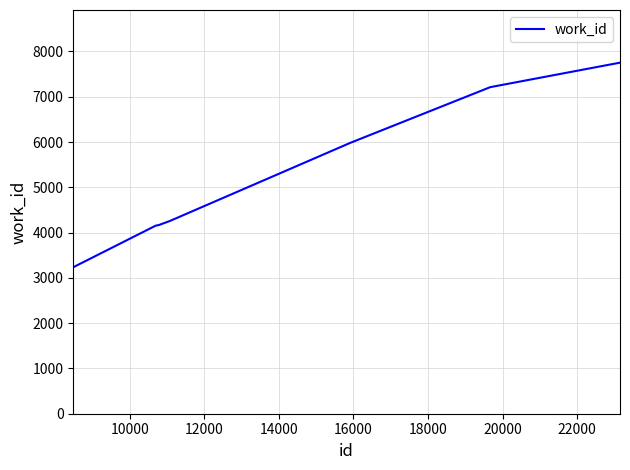

What is the greatest value displayed?

7752